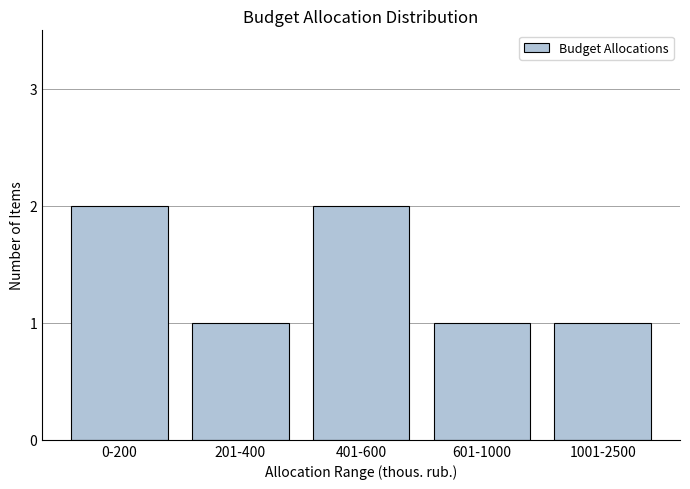

Reading left to right, what are all the values shown in this chart?

2	1	2	1	1